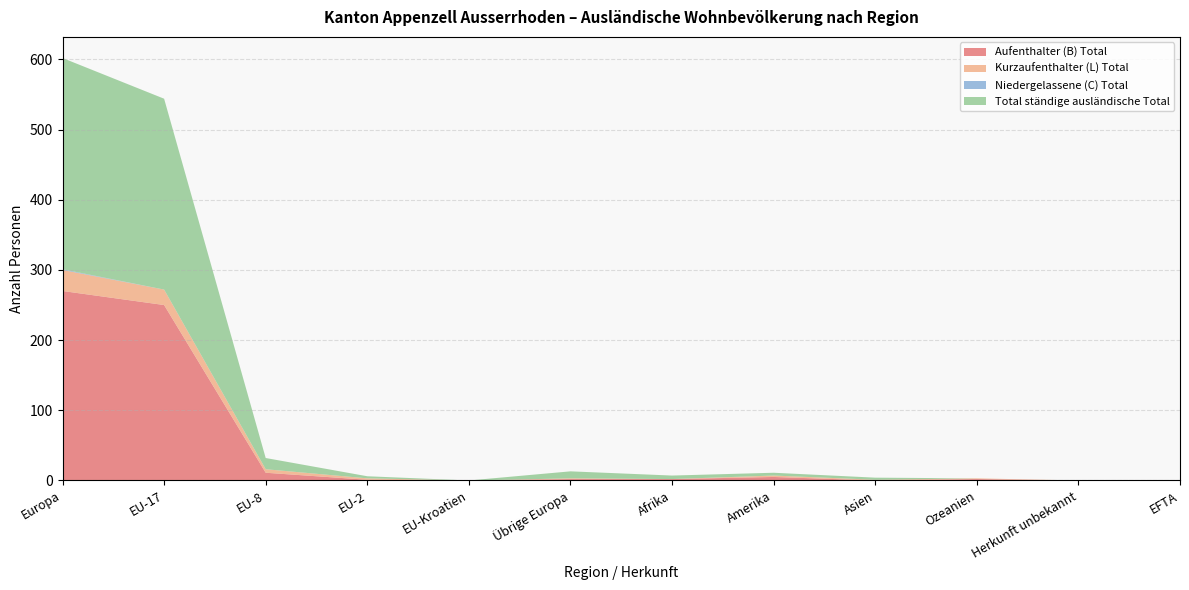

Reading left to right, list all the values displayed in this chart.

Aufenthalter (B) Total: 270	250	11	1	0	2	2	5	0	2	0	0
Kurzaufenthalter (L) Total: 30	22	5	2	0	1	0	2	1	1	0	0
Niedergelassene (C) Total: 1	0	0	0	0	0	0	0	0	0	0	0
Total ständige ausländische Total: 301	272	16	3	0	10	5	4	3	0	0	0